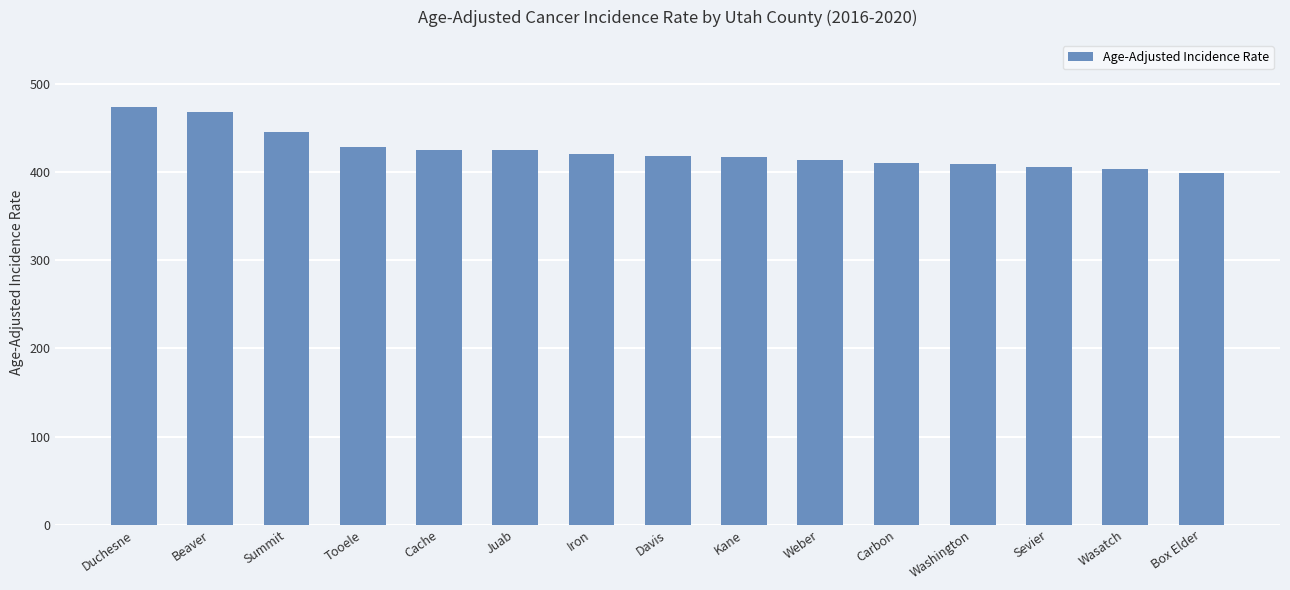

At which category does the chart reach its peak across all series?

Duchesne